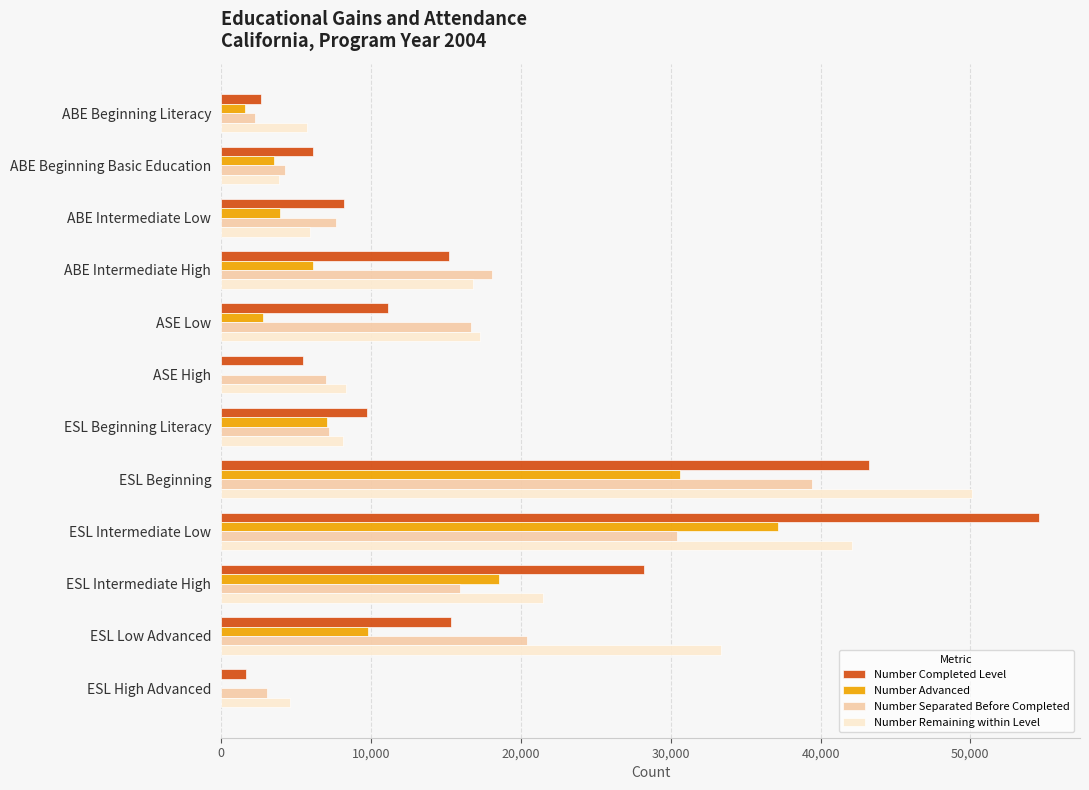

The Number Remaining within Level series shows 50130 at ESL Beginning. True or false?

True